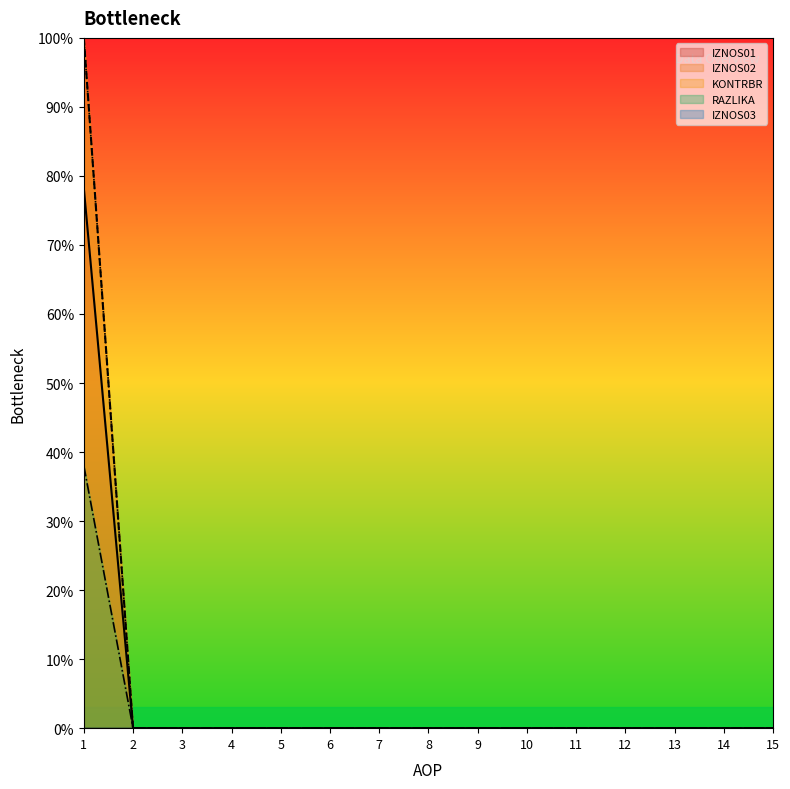

Which category has the highest value across all series?

1